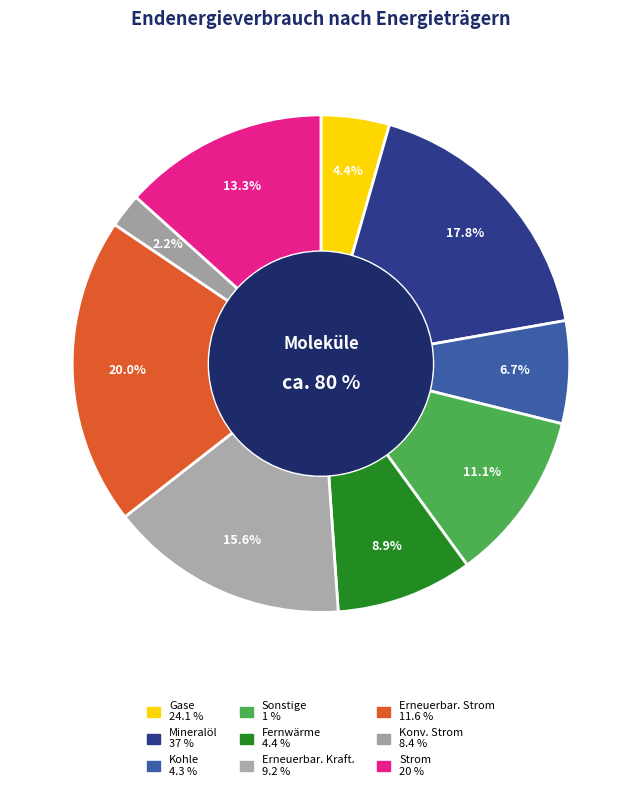

To the nearest percent, what is the difference between the 4 and 5 slice percentages?

2%